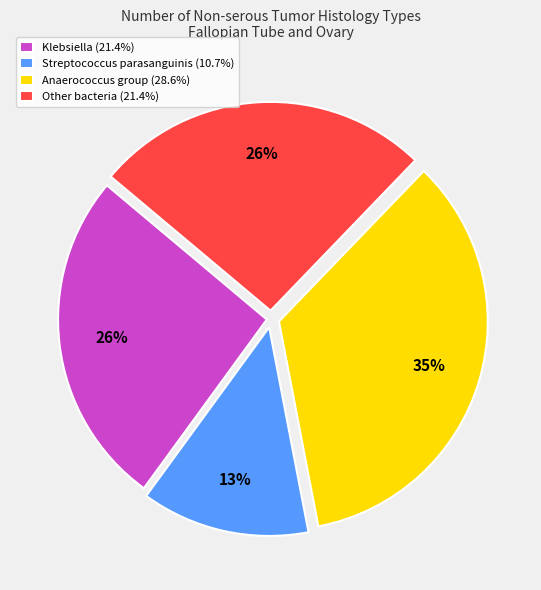

Is there a majority slice in this chart?

No